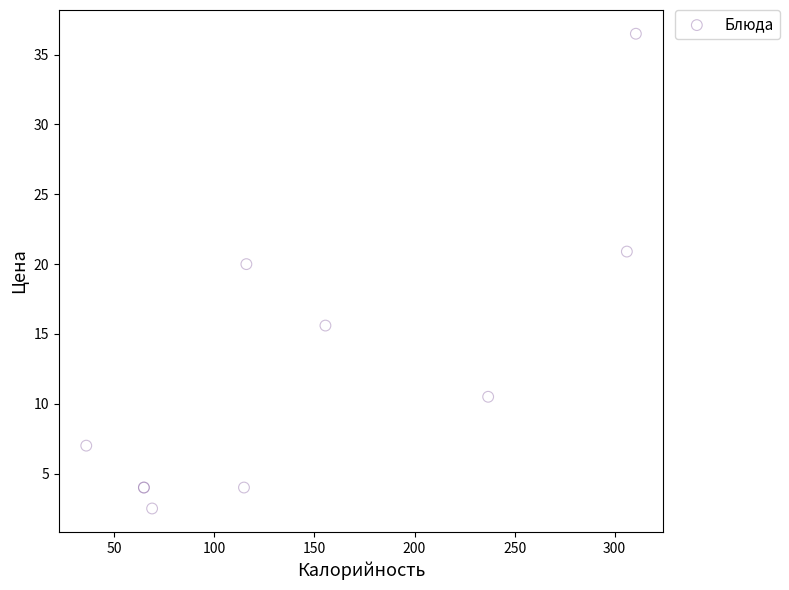

What Y value in the scatter plot is closest to 19?

20.0